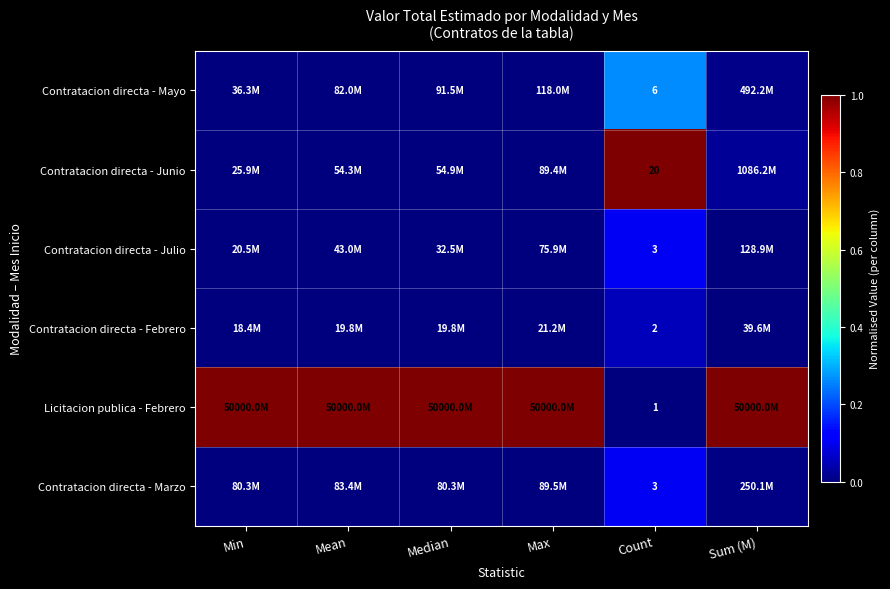

How many distinct data groups are displayed?

6